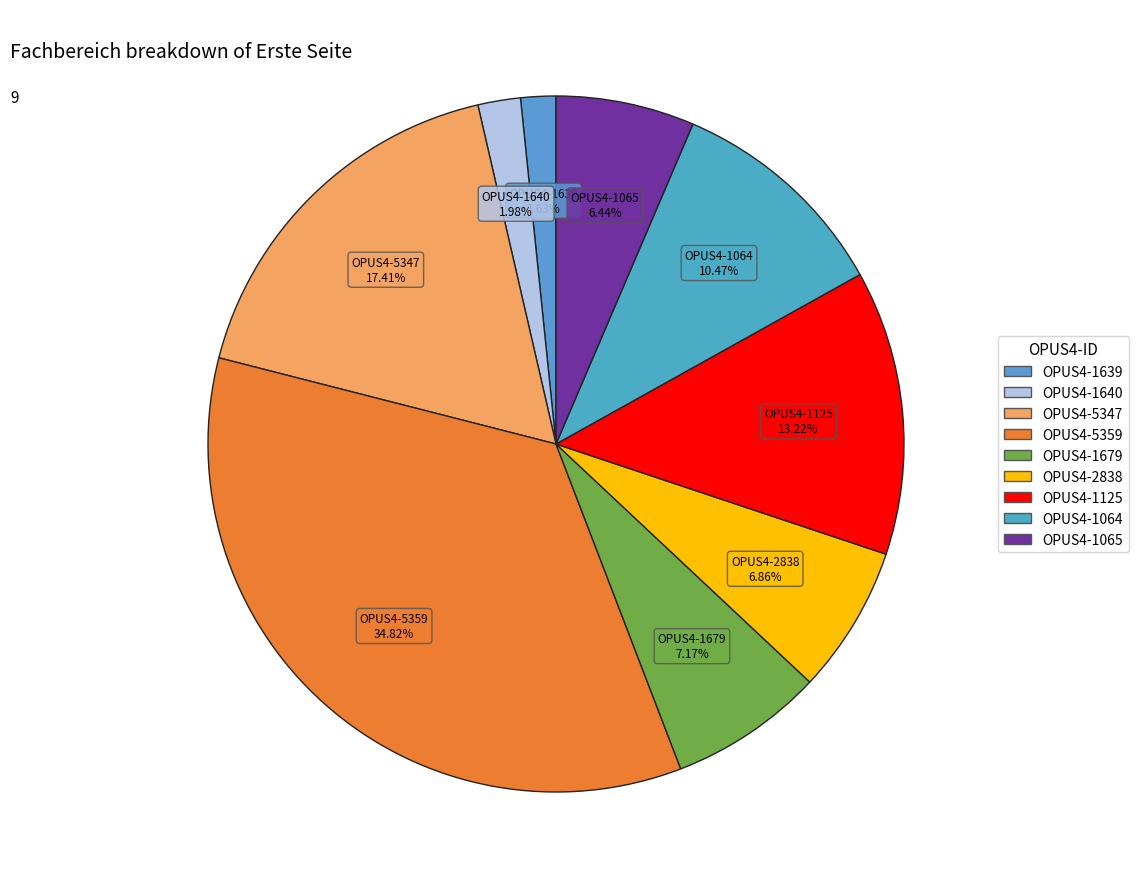

Which category has the biggest portion of the pie?

OPUS4-5359